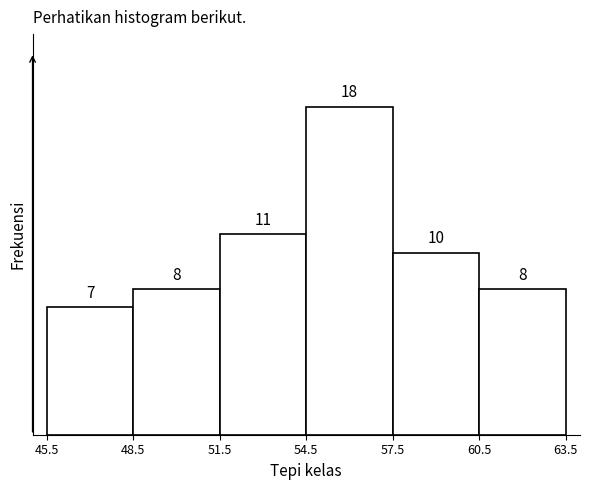

Which range on the x-axis has the tallest bar?

54.5 to 57.5